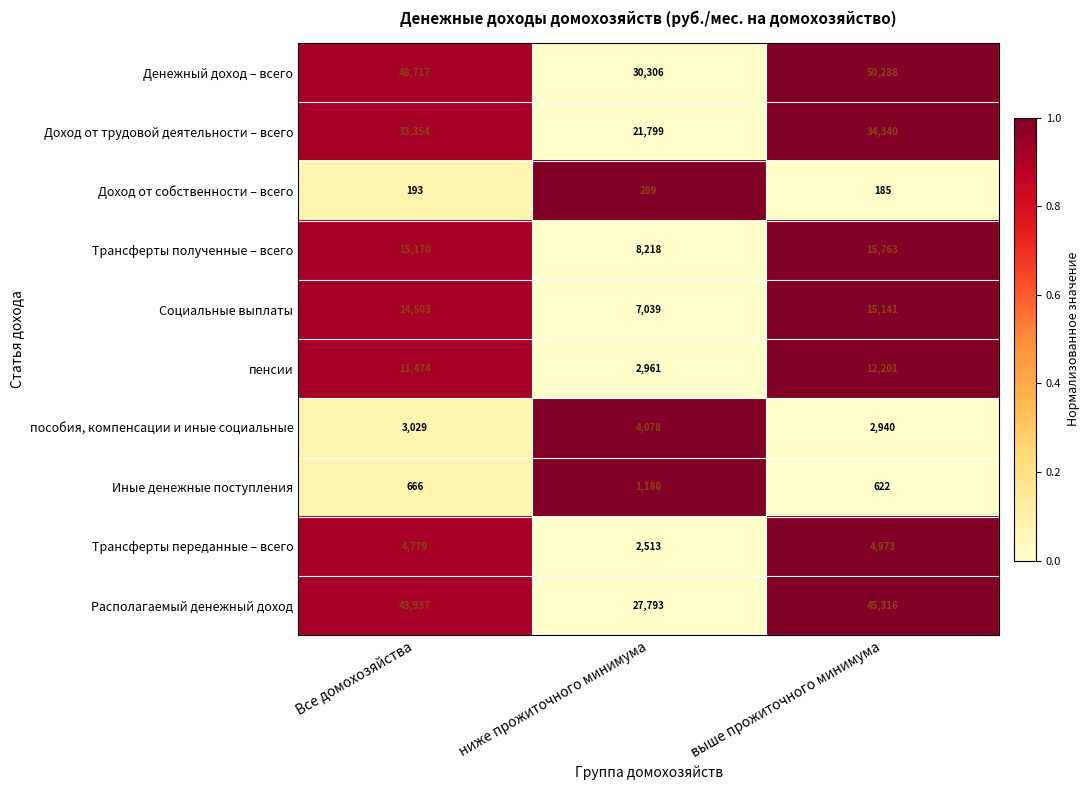

Is the value of Доход от собственности – всего at ниже прожиточного минимума greater than the value of пособия, компенсации и иные социальные at ниже прожиточного минимума?

No